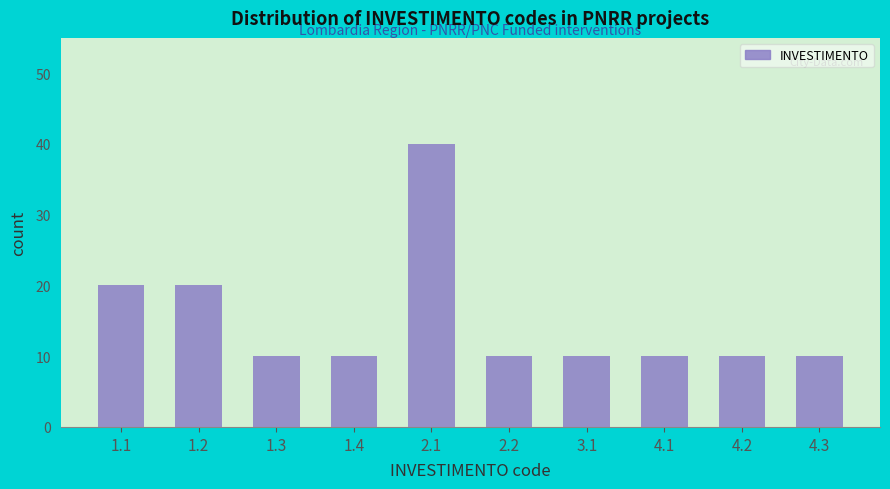

Reading left to right, list all the values displayed in this chart.

20	20	10	10	40	10	10	10	10	10